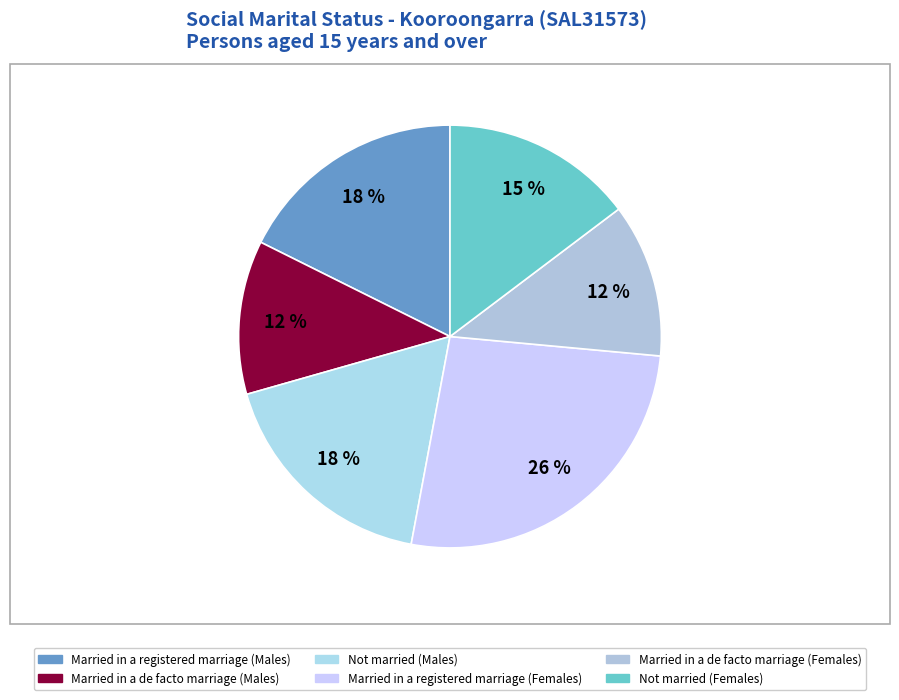

To the nearest percent, what is the difference between the Married in a registered marriage (Males) and Married in a de facto marriage (Males) slice percentages?

6%